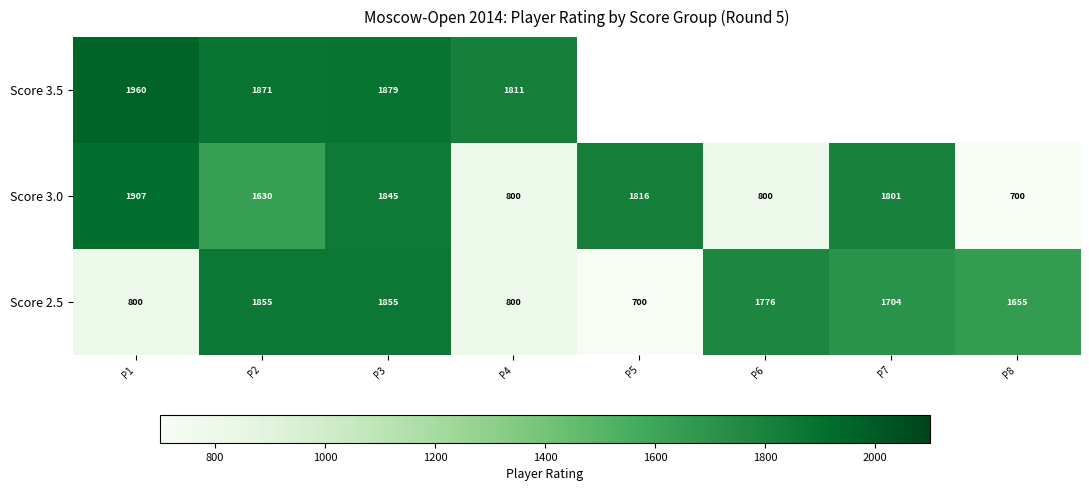

What is the average value of the Score 3.0 series?

1412